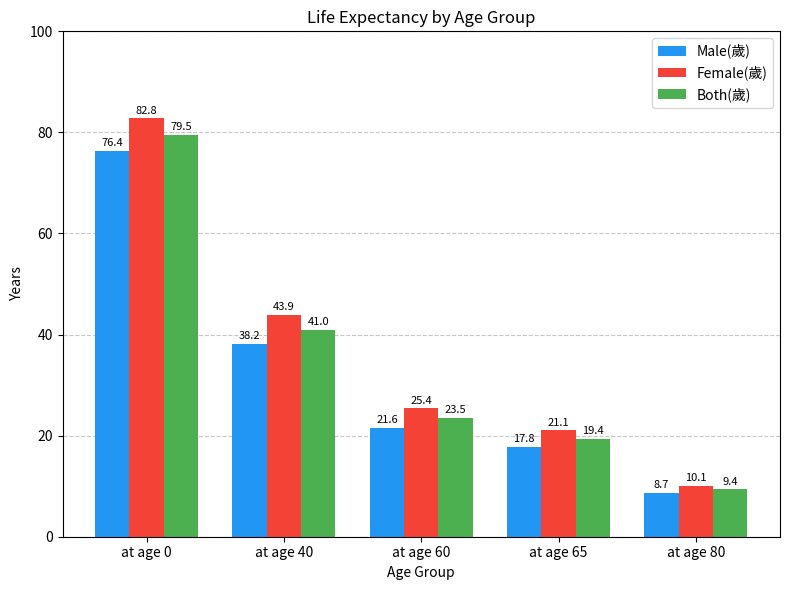

True or false: Male(歲) has a value of 76.4 at at age 0.

True